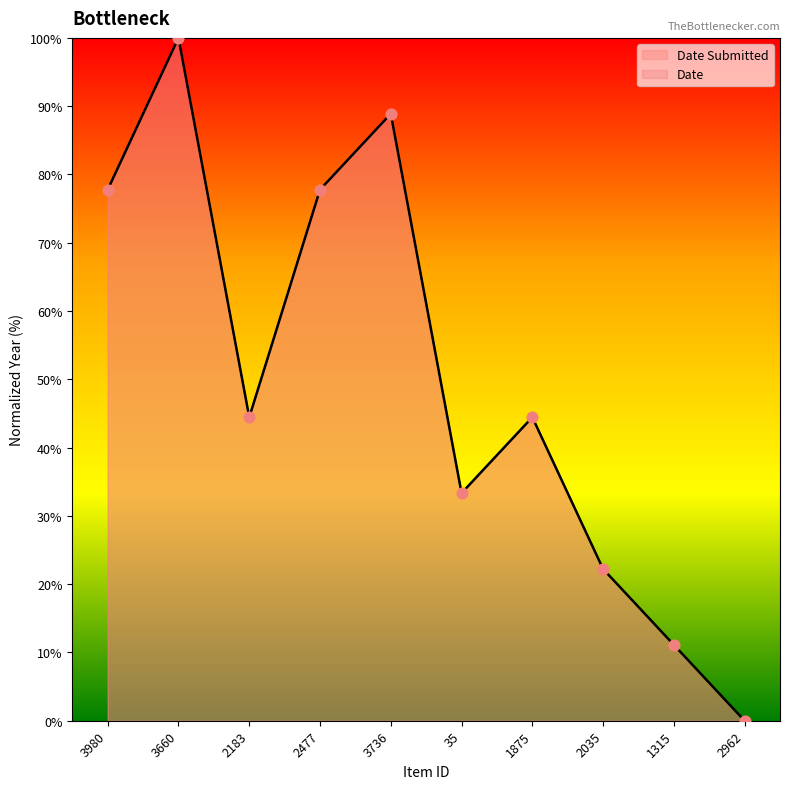

What is the total value across all series at 2477?

155.6